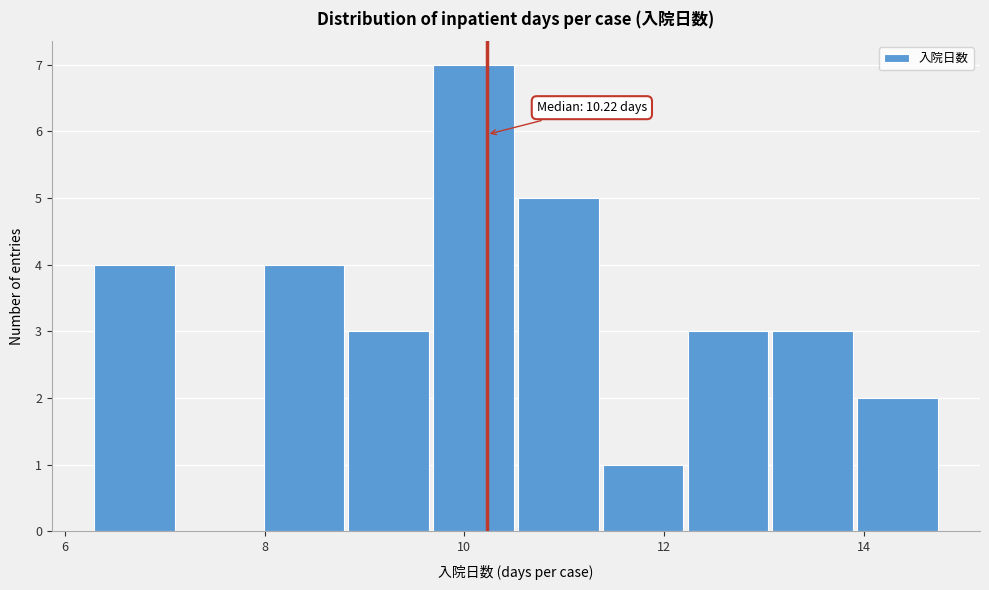

Which range on the x-axis has the tallest bar?

9.6 to 10.6